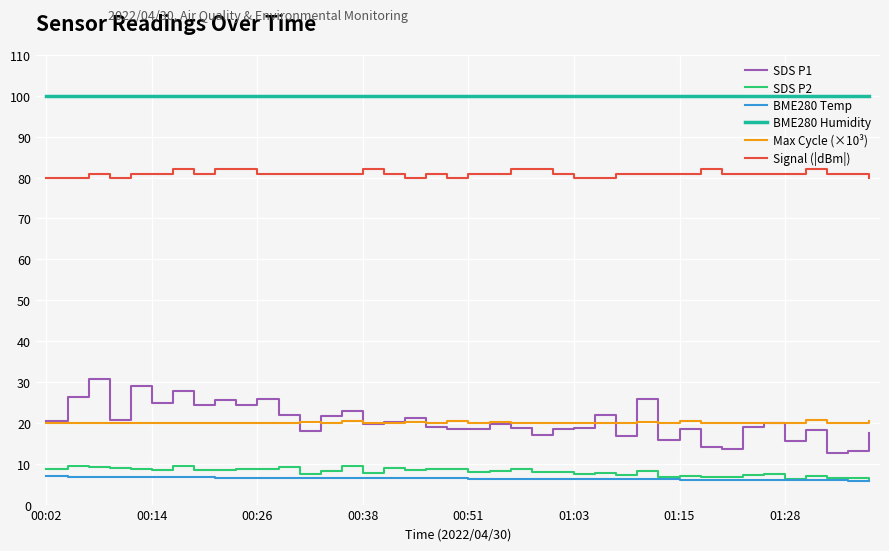

True or false: SDS P2 has more than 2 interior local peaks.

True